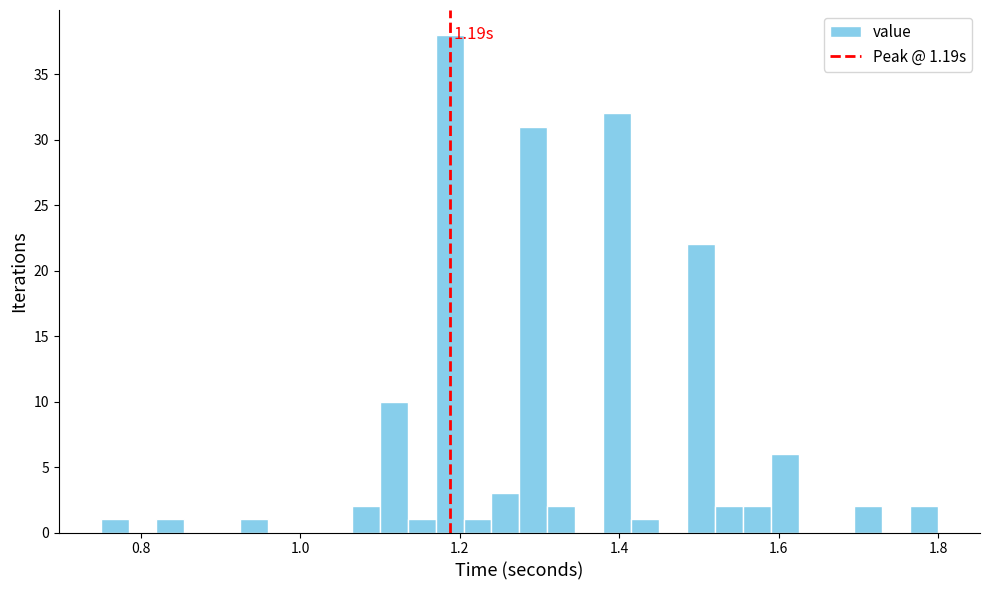

Around what value on the x-axis is the tallest bar? Give the approximate position of its centre, as read against the axis.

1.18